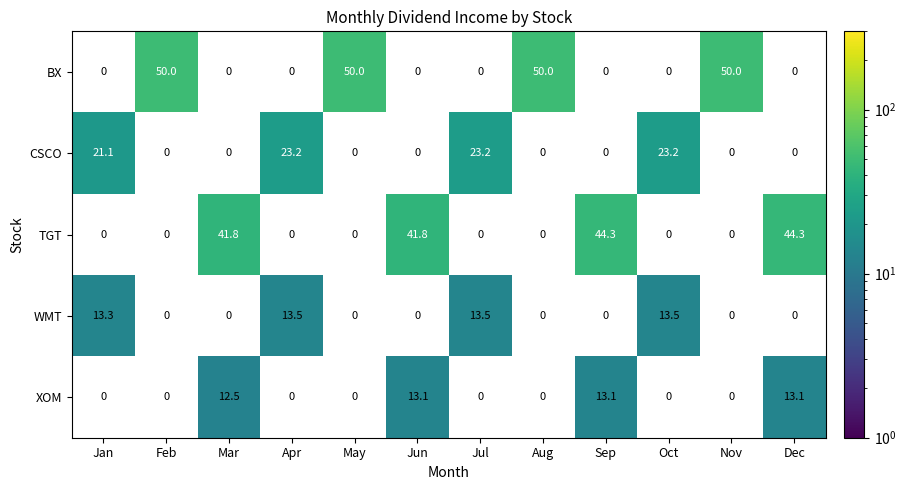

True or false: TGT has a value of 41.8 at Mar.

True